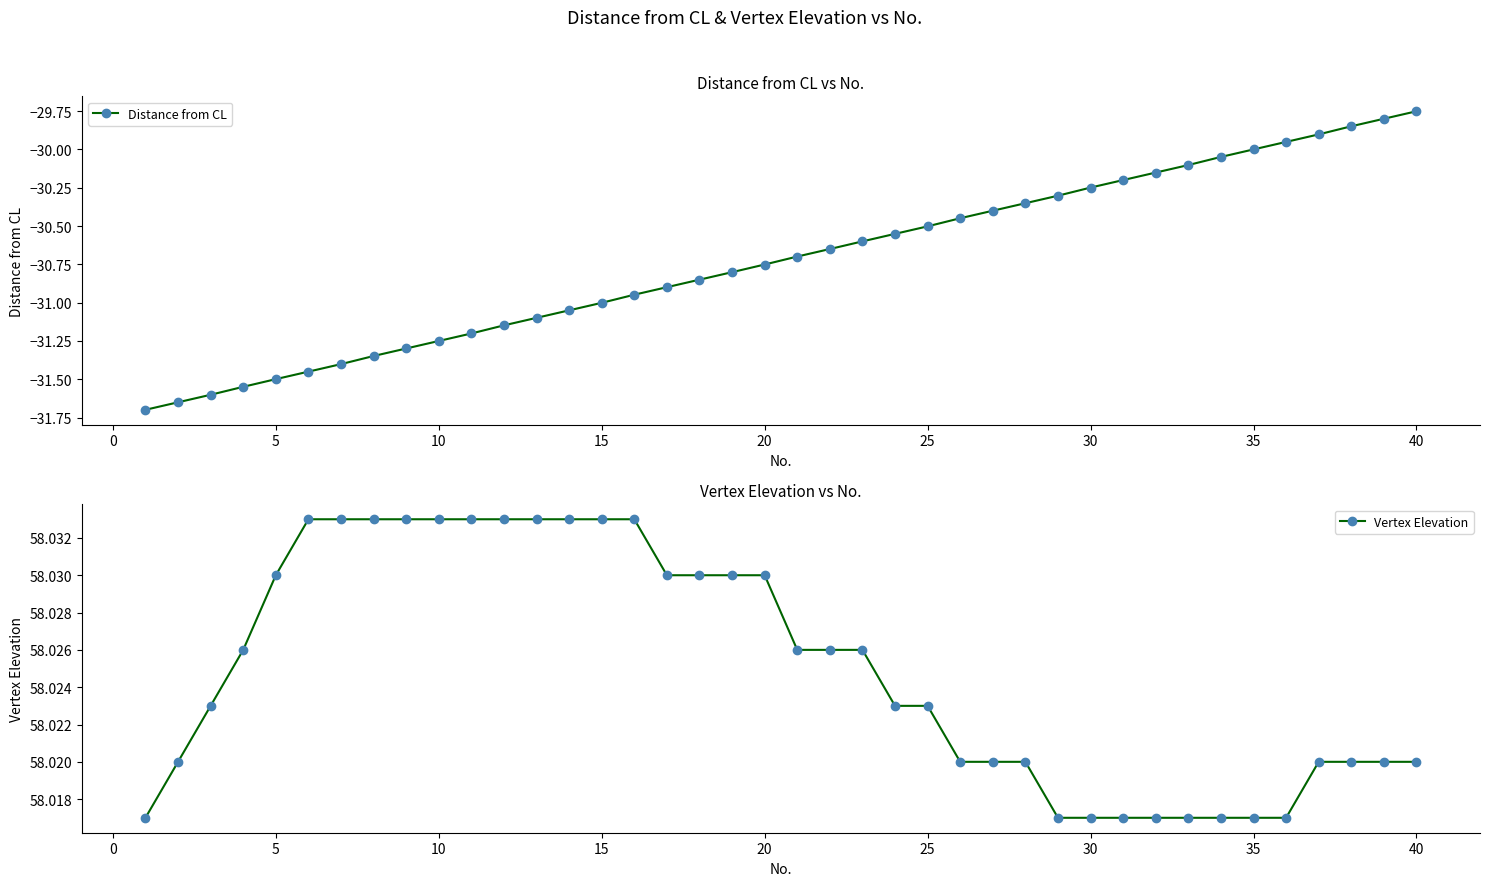

The Vertex Elevation series shows 103.9 at 20. True or false?

False